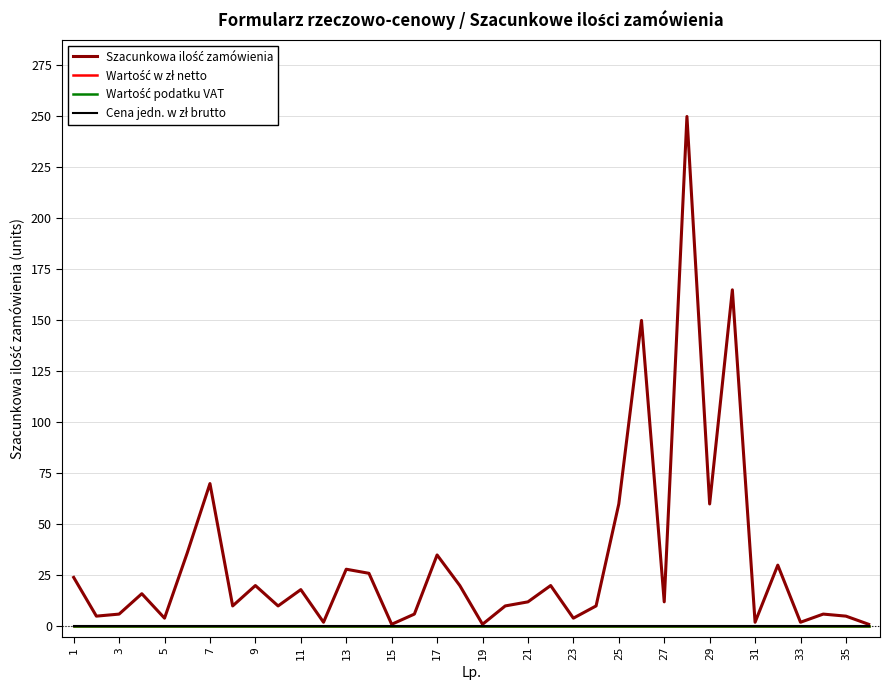

Does the chart have visible grid lines?

Yes